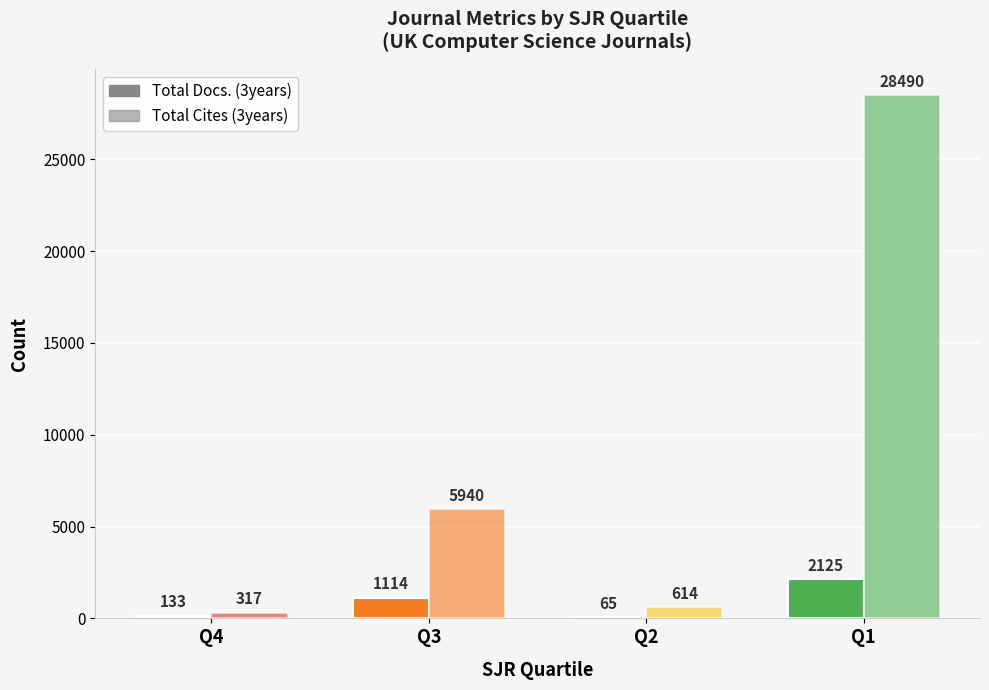

The Total Docs. (3years) series shows 210 at Q4. True or false?

False